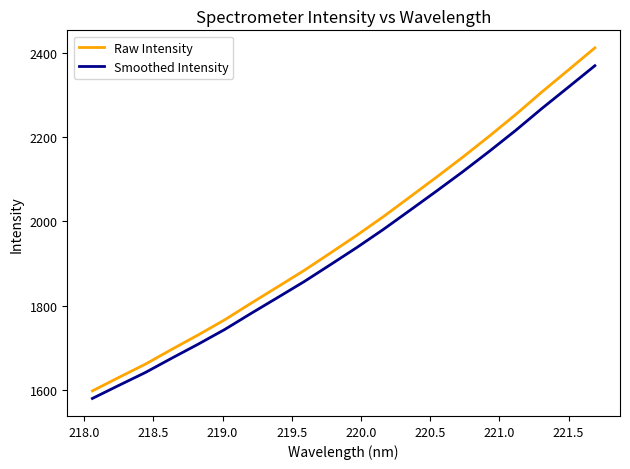

What is the average value of the Smoothed Intensity series?

1939.5